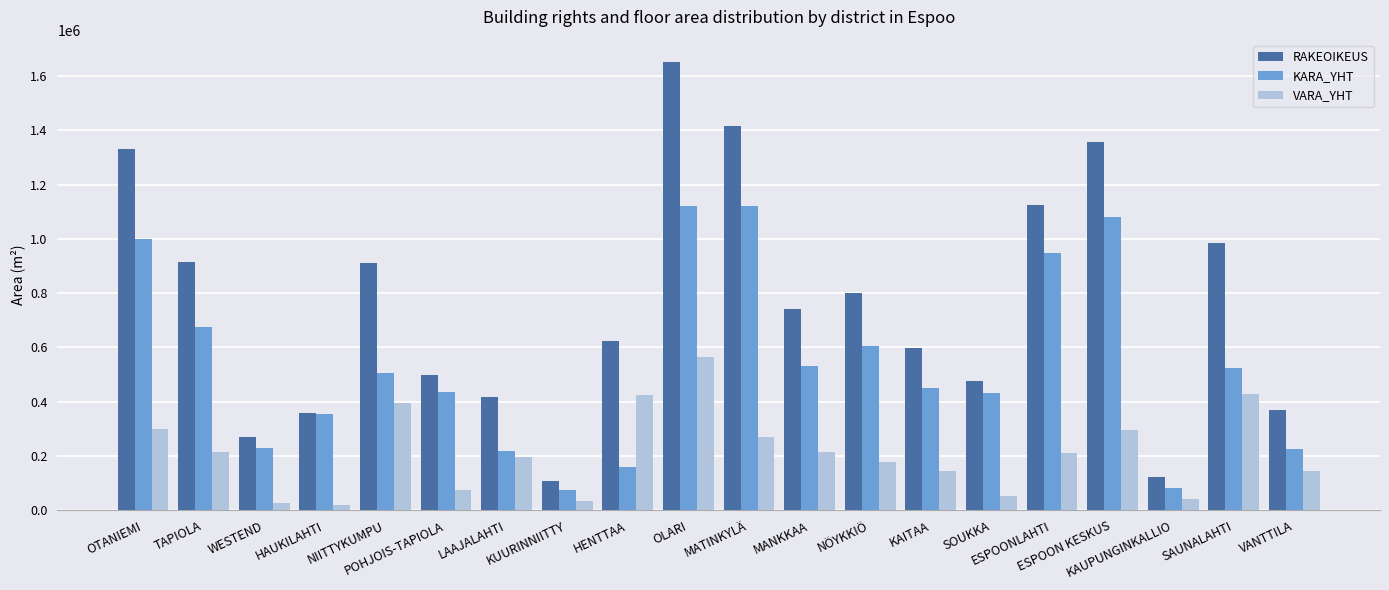

What are all the series names shown in the legend?

RAKEOIKEUS, KARA_YHT, VARA_YHT